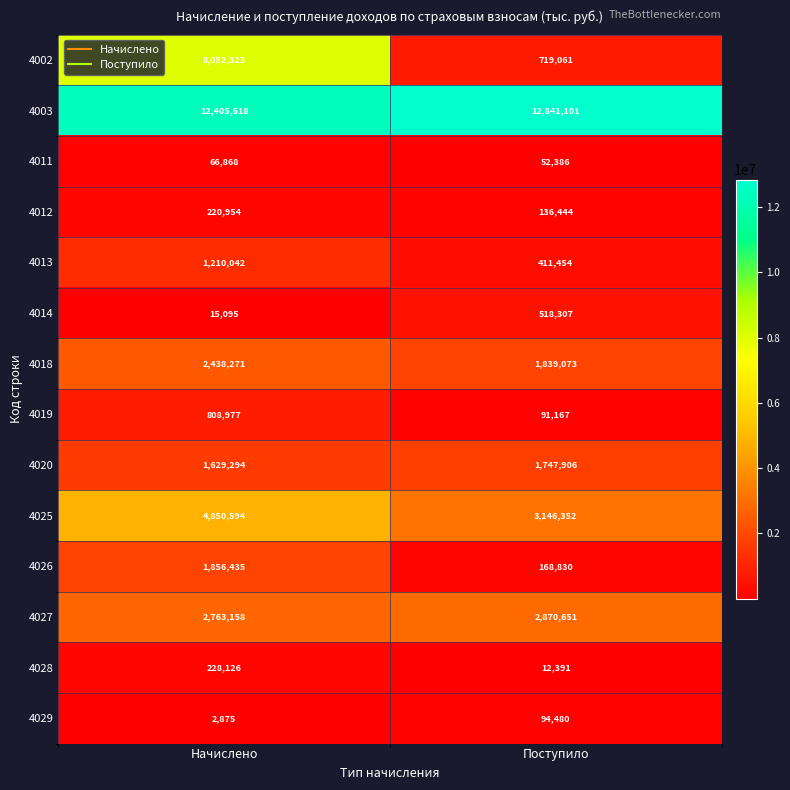

At Начислено, list the series in order from largest to smallest.

4003, 4002, 4025, 4027, 4018, 4026, 4020, 4013, 4019, 4028, 4012, 4011, 4014, 4029